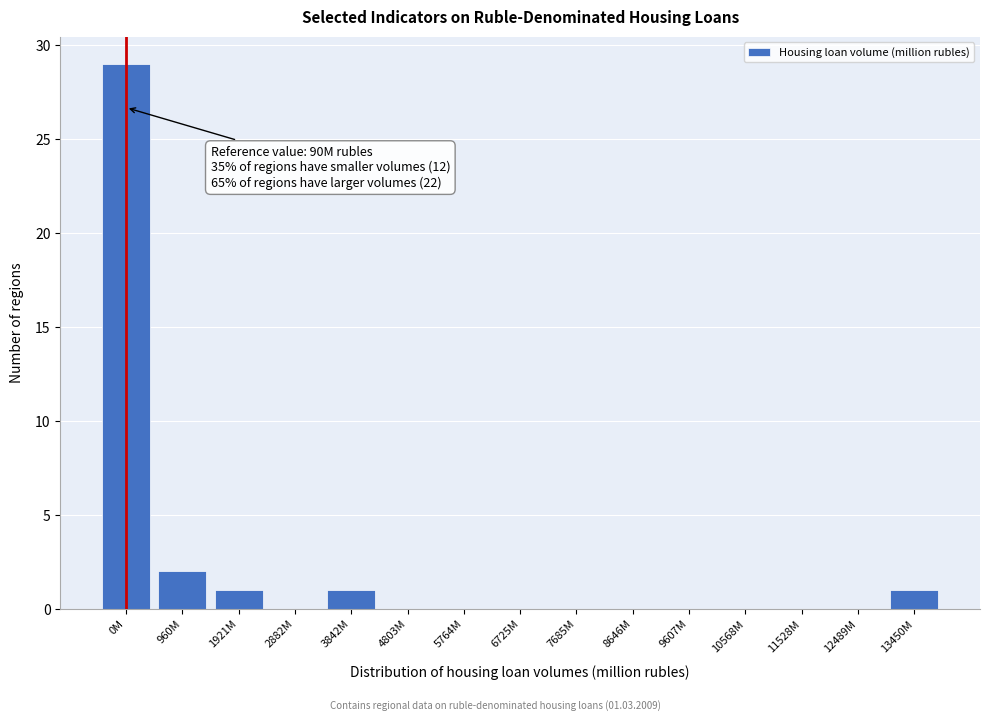

Reading right to left, transcribe all the data shown in this chart.

13450M=1	12489M=0	11528M=0	10568M=0	9607M=0	8646M=0	7685M=0	6725M=0	5764M=0	4803M=0	3842M=1	2882M=0	1921M=1	960M=2	0M=29